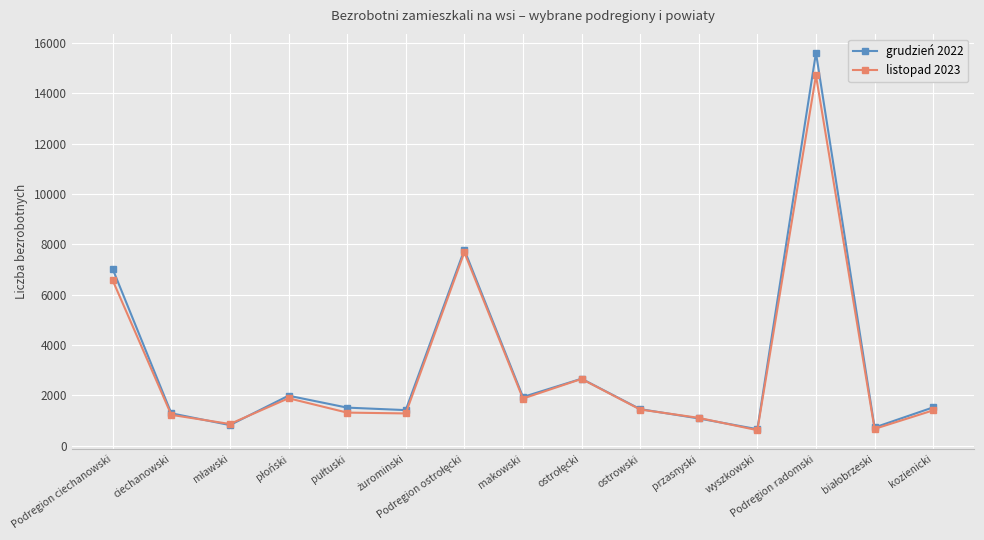

What is the value of the listopad 2023 point at the 13th from the left?

14702